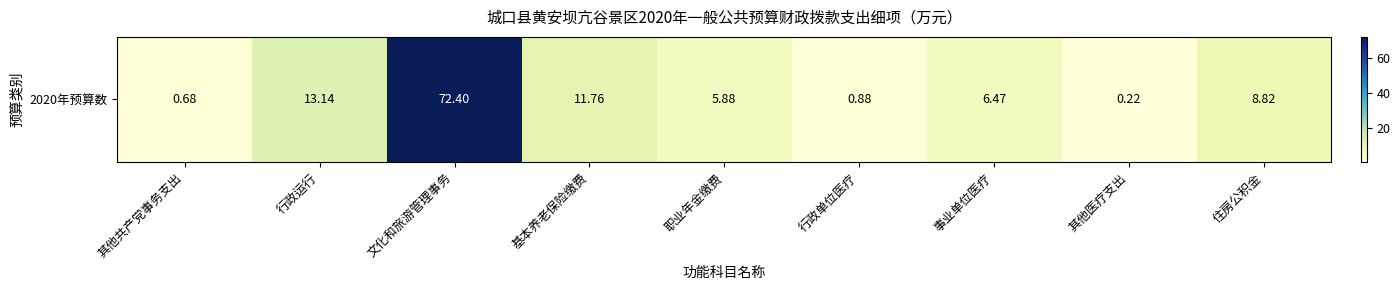

What is the greatest value displayed?

72.4